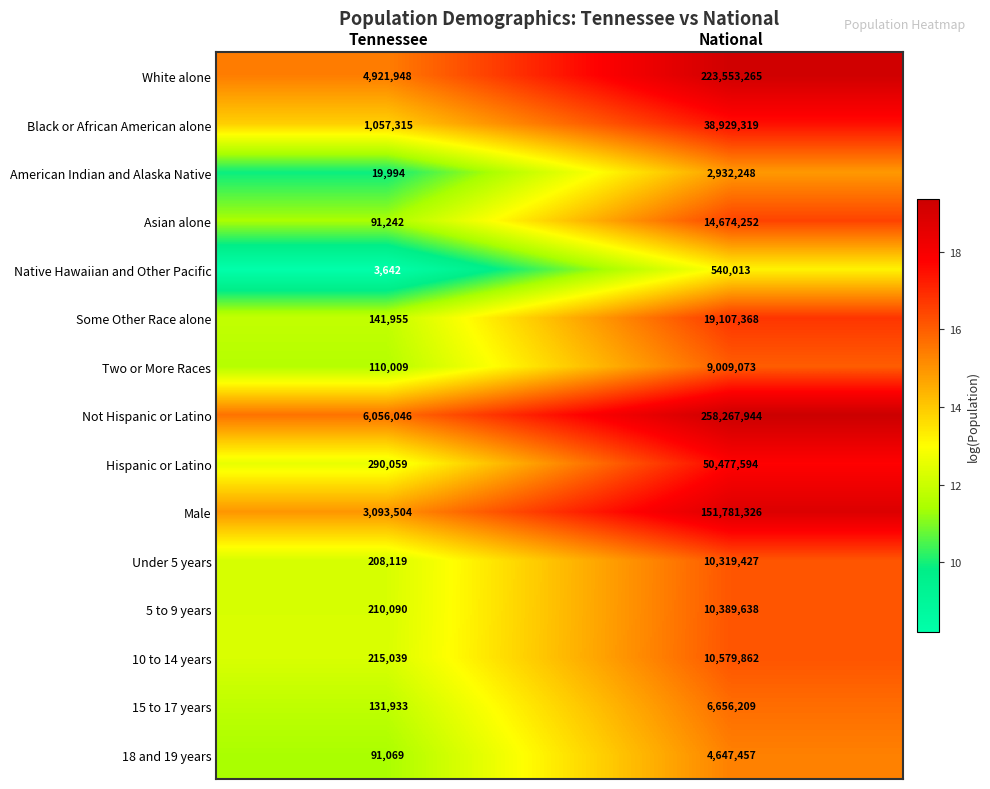

Reading left to right, list all the values displayed in this chart.

White alone: Tennessee=4921948	National=223553265
Black or African American alone: Tennessee=1057315	National=38929319
American Indian and Alaska Native: Tennessee=19994	National=2932248
Asian alone: Tennessee=91242	National=14674252
Native Hawaiian and Other Pacific: Tennessee=3642	National=540013
Some Other Race alone: Tennessee=141955	National=19107368
Two or More Races: Tennessee=110009	National=9009073
Not Hispanic or Latino: Tennessee=6056046	National=258267944
Hispanic or Latino: Tennessee=290059	National=50477594
Male: Tennessee=3093504	National=151781326
Under 5 years: Tennessee=208119	National=10319427
5 to 9 years: Tennessee=210090	National=10389638
10 to 14 years: Tennessee=215039	National=10579862
15 to 17 years: Tennessee=131933	National=6656209
18 and 19 years: Tennessee=91069	National=4647457